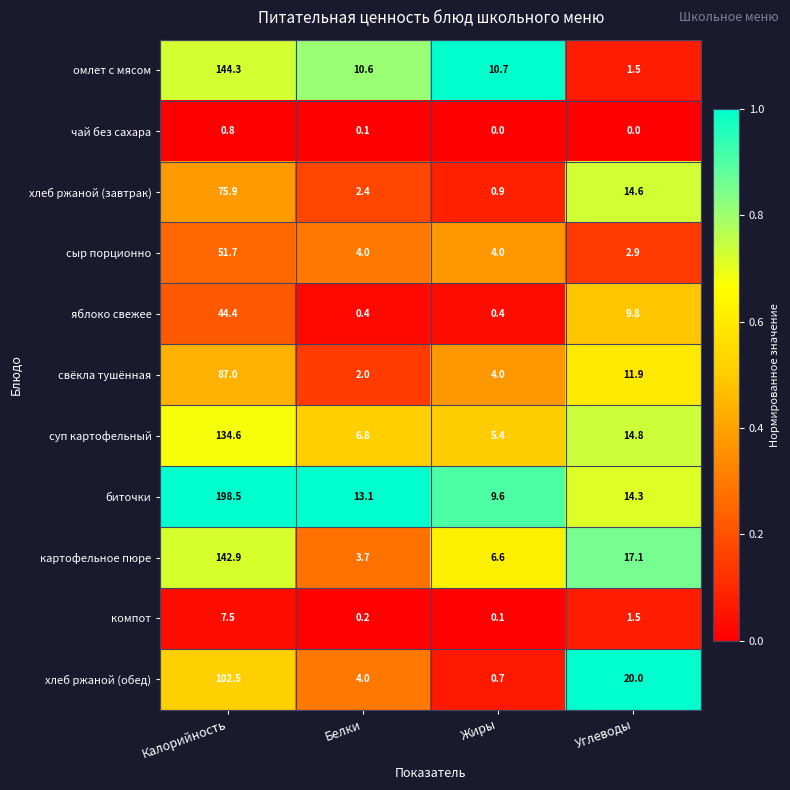

The value of суп картофельный at Углеводы is 7.5. True or false?

False